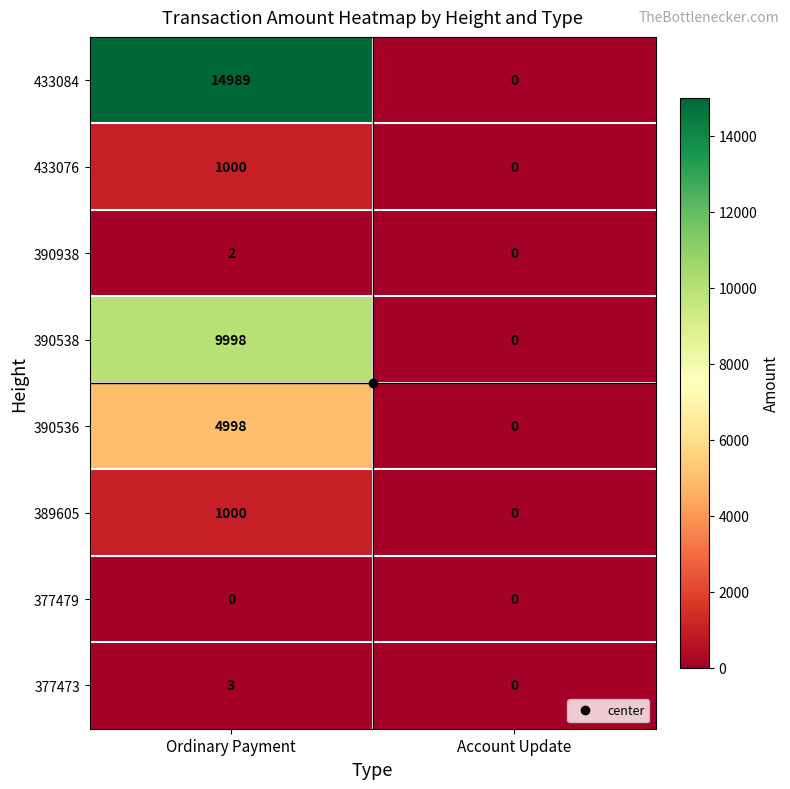

Is it true that 377473 equals 2 at Ordinary Payment?

False